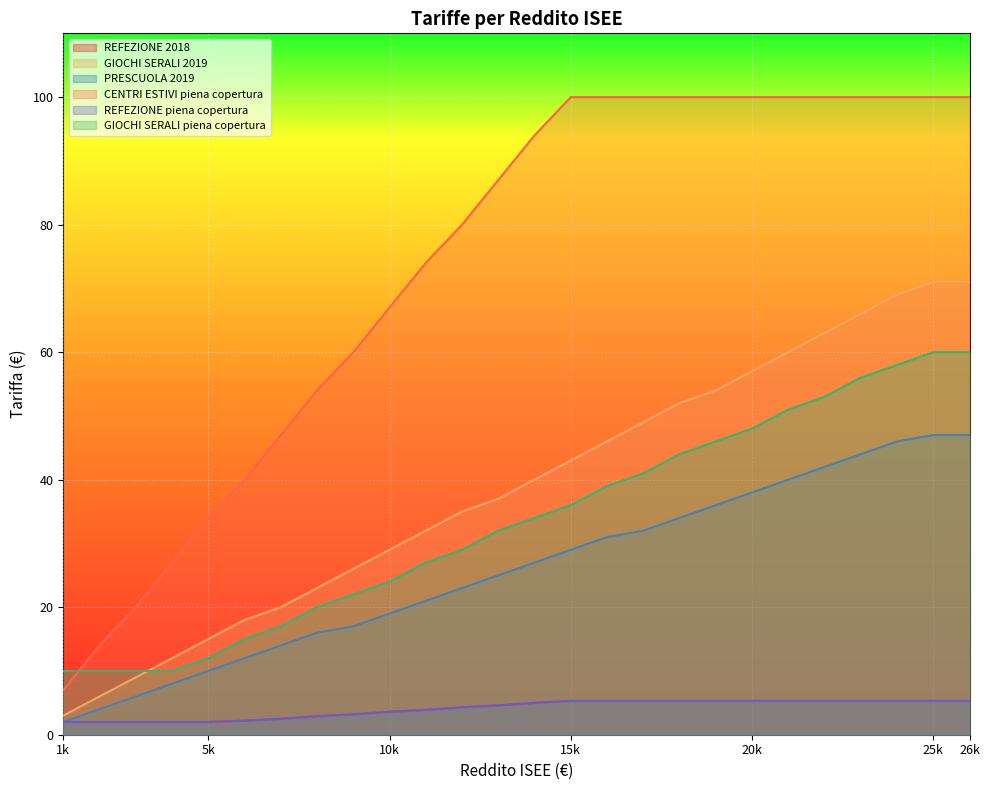

List the labels in order of REFEZIONE 2018 value, smallest first.

1000, 2000, 3000, 4000, 5000, 6000, 7000, 8000, 9000, 10000, 11000, 12000, 13000, 14000, 15000, 16000, 17000, 18000, 19000, 20000, 21000, 22000, 23000, 24000, 25000, 26000